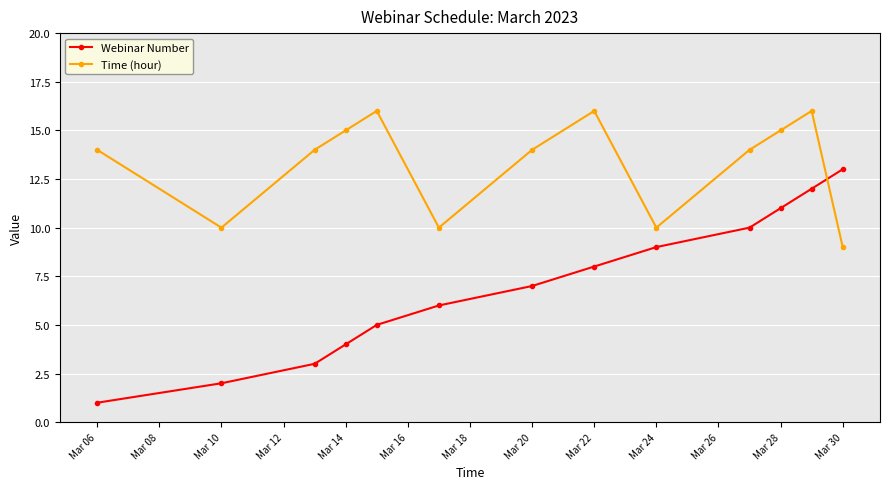

What is the highest value of the Time (hour) series?

16